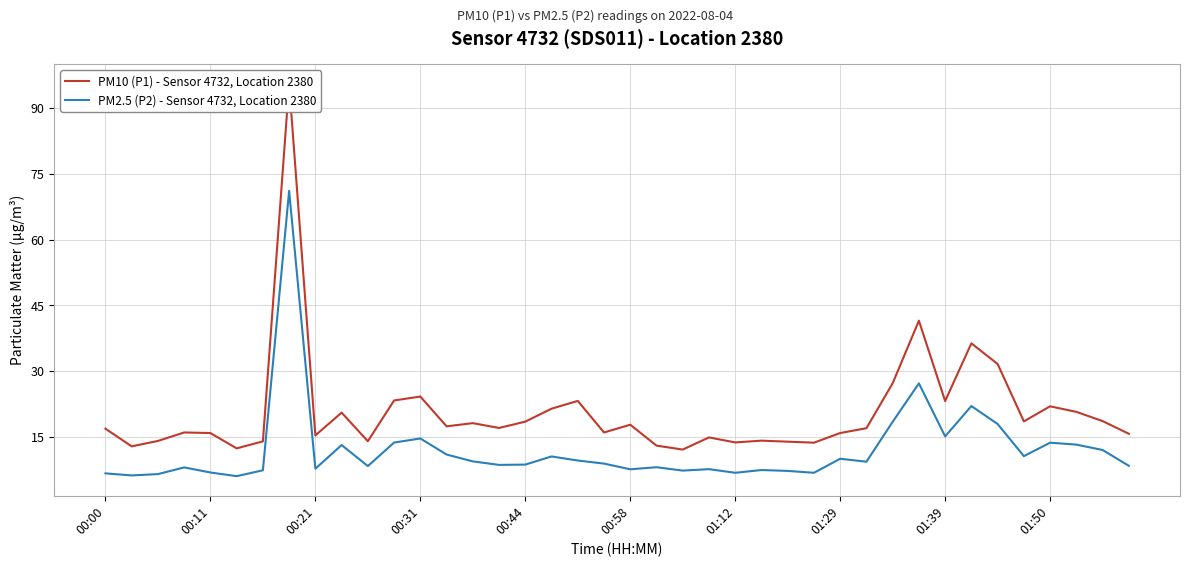

The PM10 (P1) - Sensor 4732, Location 2380 series shows 10.0 at 30. True or false?

False